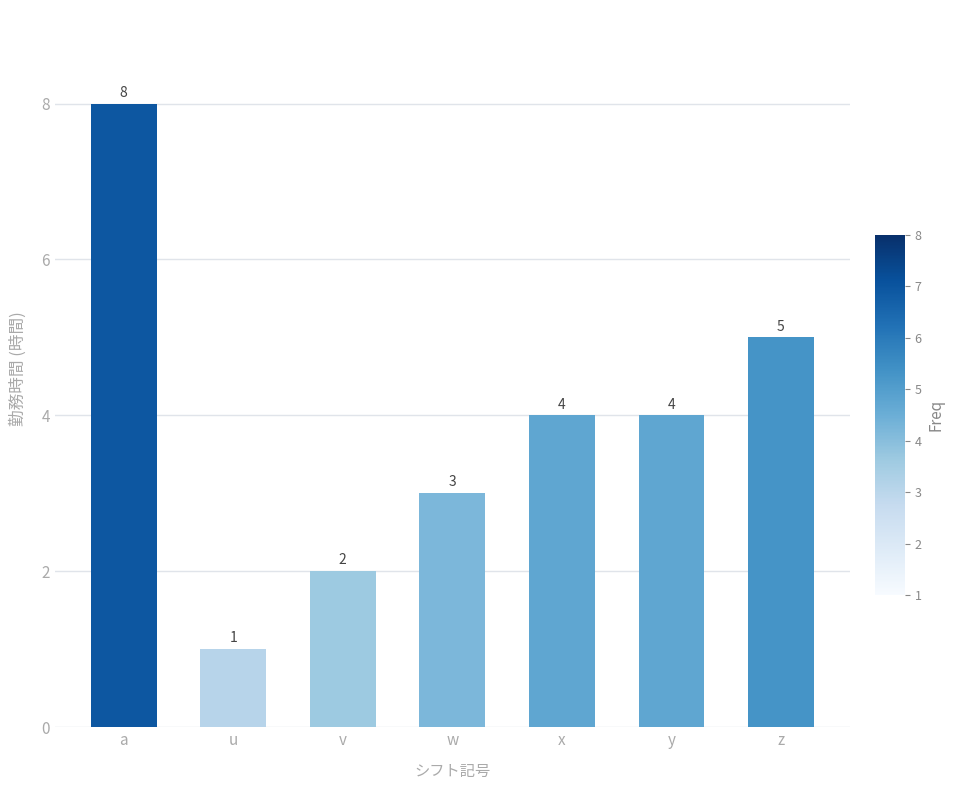

What is the value of the 5th bar from the left?

4